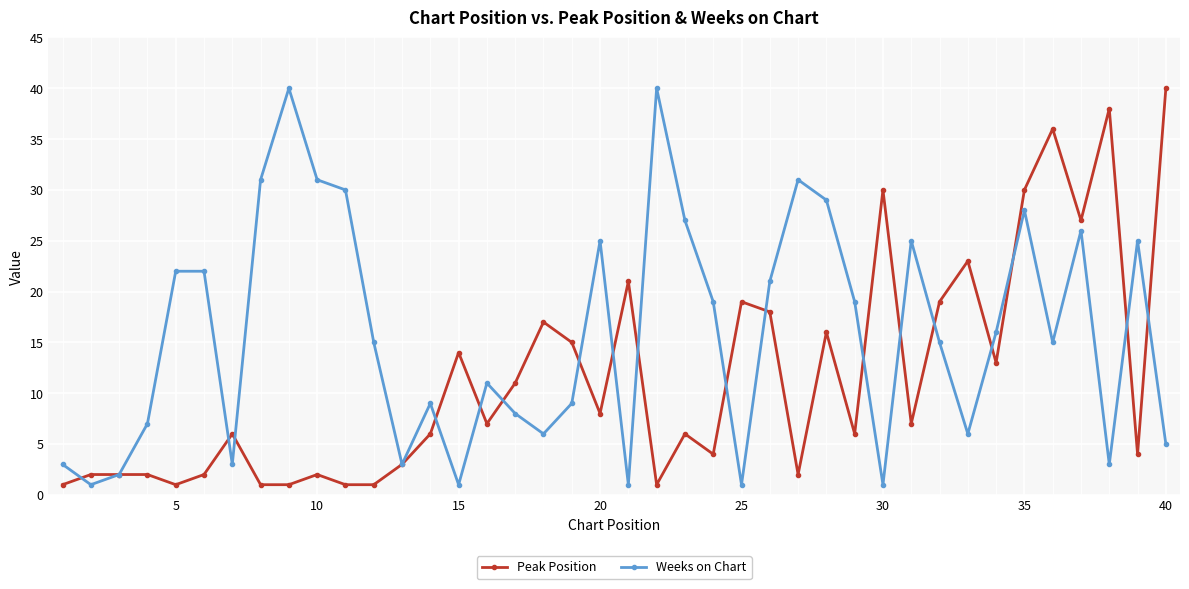

At how many categories does at least one series exceed 32?

5